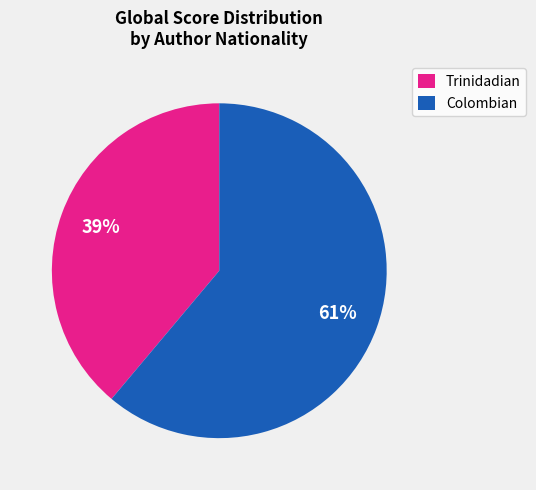

Which has a higher value, Trinidadian or Colombian?

Colombian